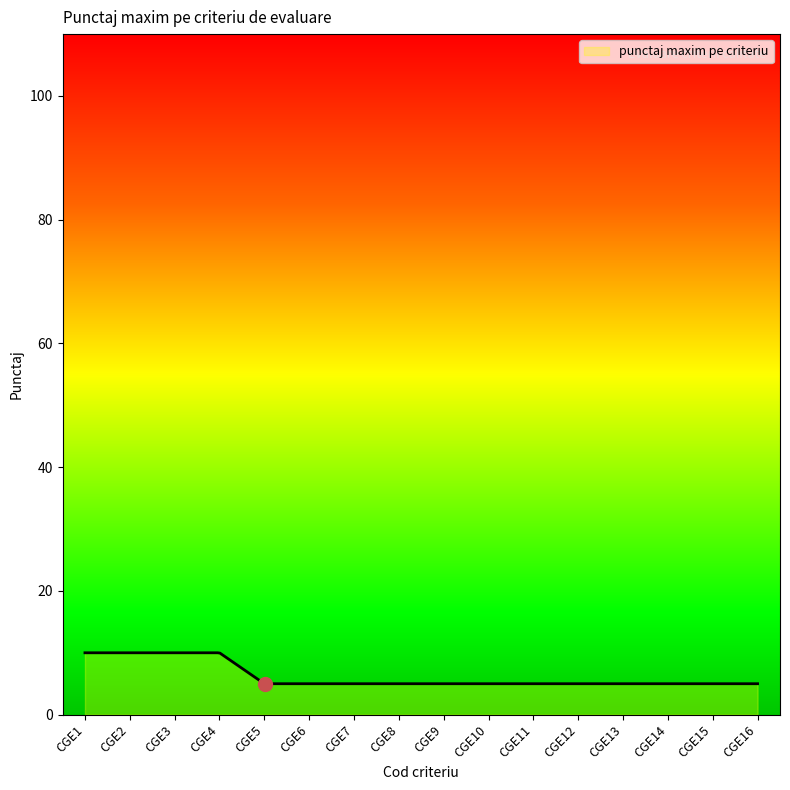

What is the greatest value displayed?

10.0